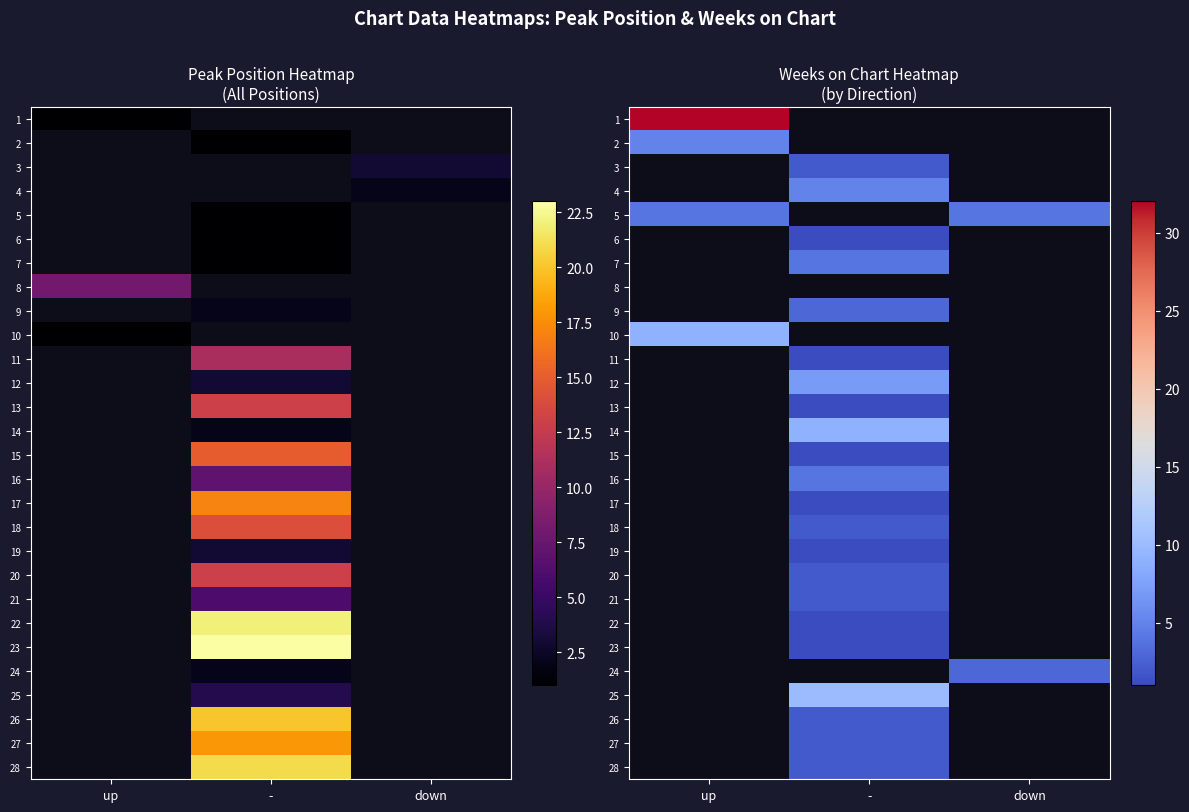

What is the total value across all series at down?

7